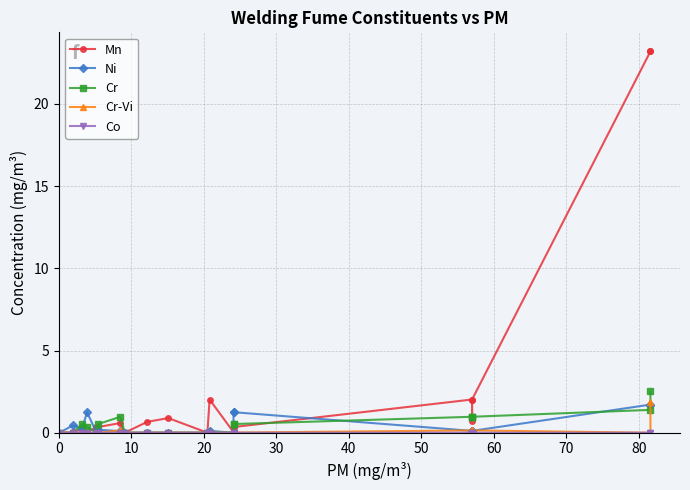

What is the highest value of the Ni series?

1.7